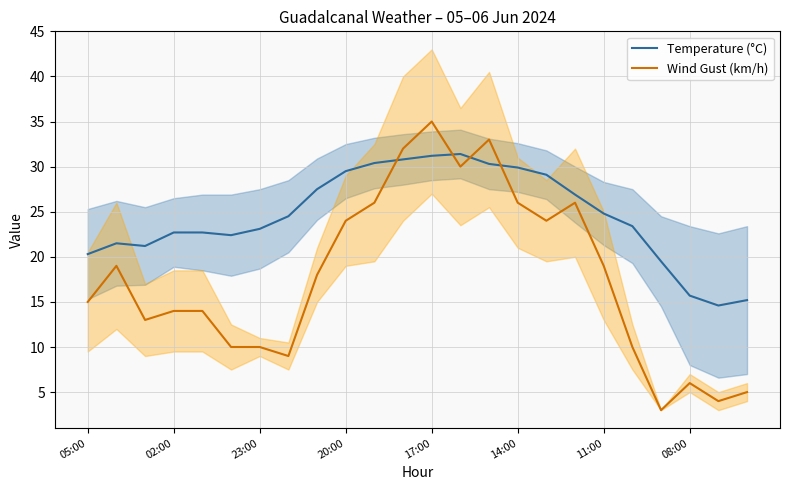

What is the sum of the Temperature (°C) values at 20:00 and 05:00?

49.8